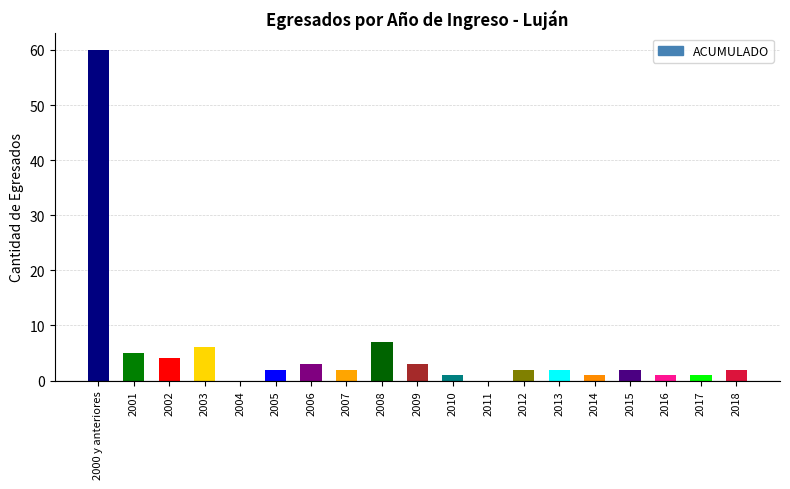

Reading left to right, transcribe all the data shown in this chart.

60	5	4	6	0	2	3	2	7	3	1	0	2	2	1	2	1	1	2